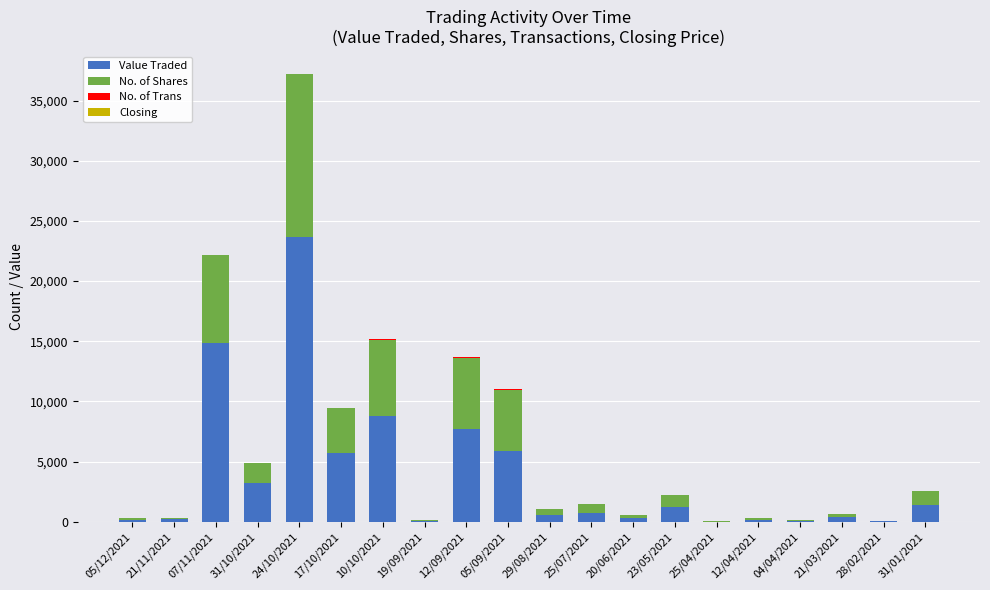

Is it true that Value Traded equals 356.0 at 21/03/2021?

True